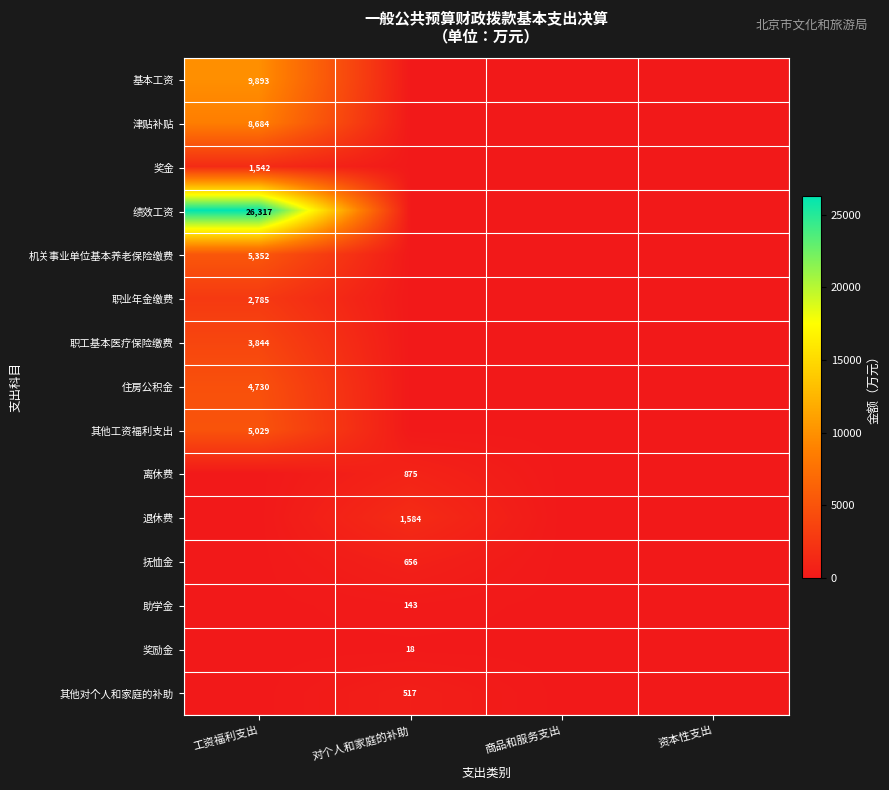

At which category is the sum across all series the highest?

工资福利支出